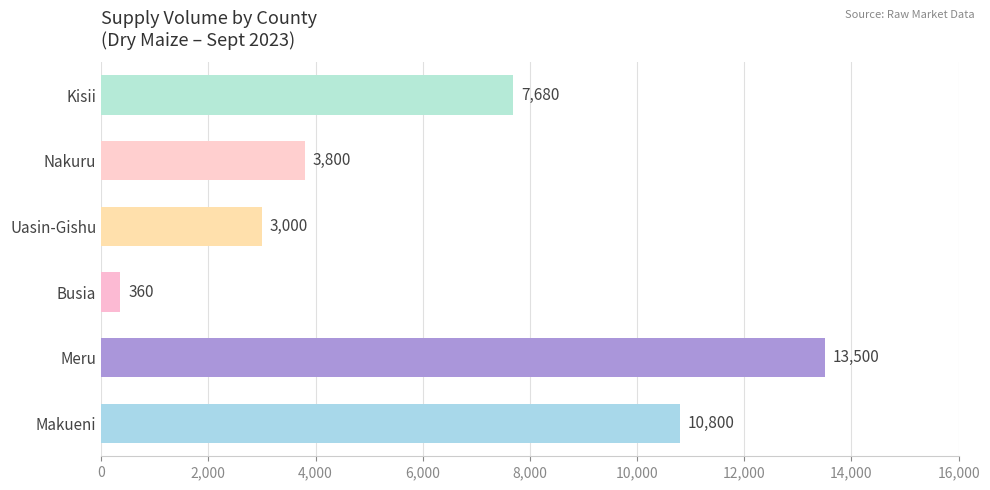

What is the difference between the values at Uasin-Gishu and Meru?

10500